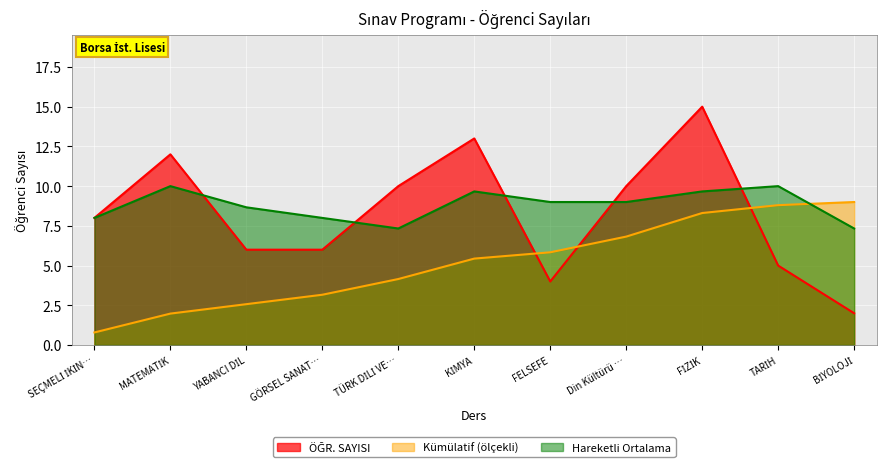

What is the minimum value shown in the chart?

0.8